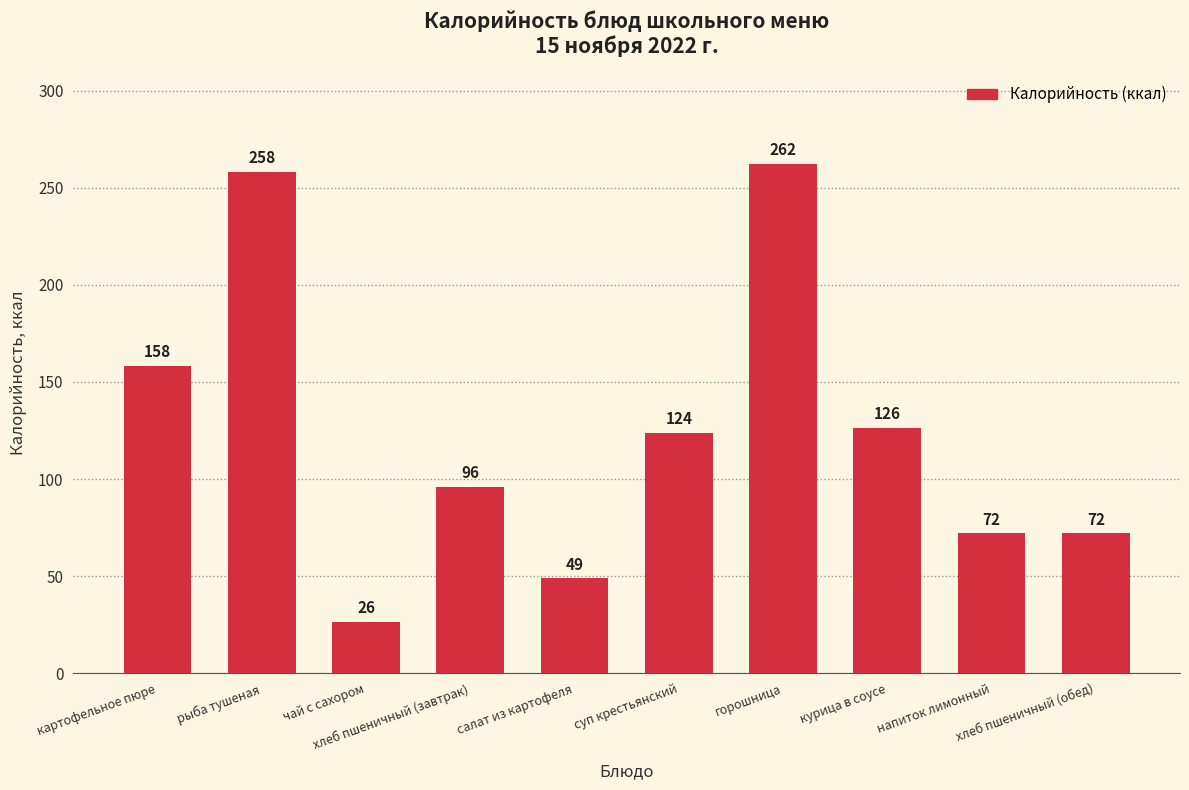

The chart shows a value of 26.4 at чай с сахором. True or false?

True